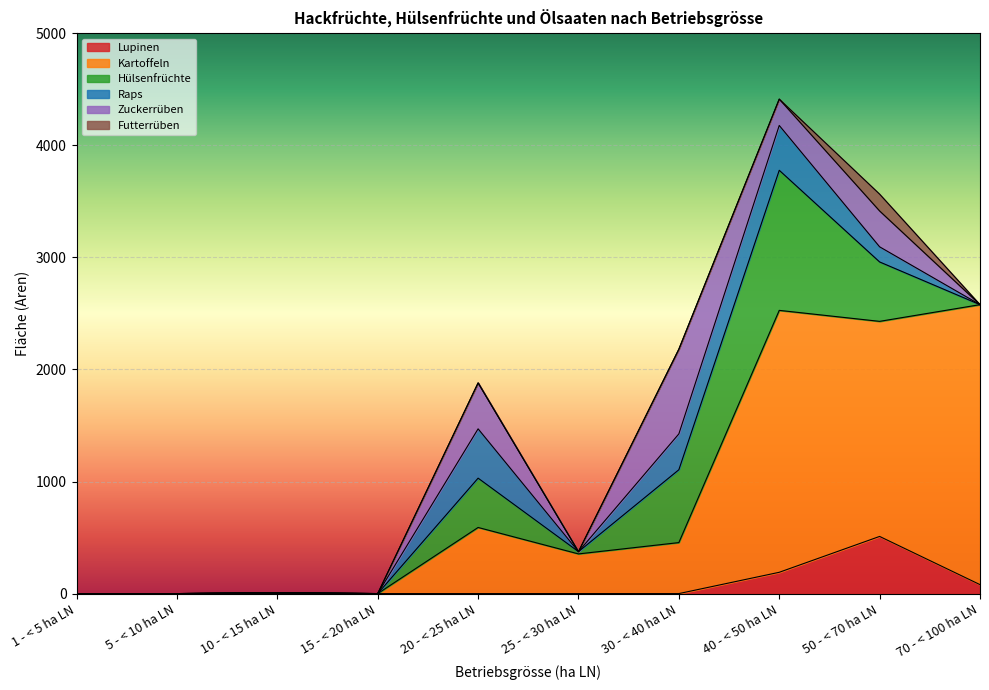

At which category does Raps reach its first local peak?

20 - < 25 ha LN